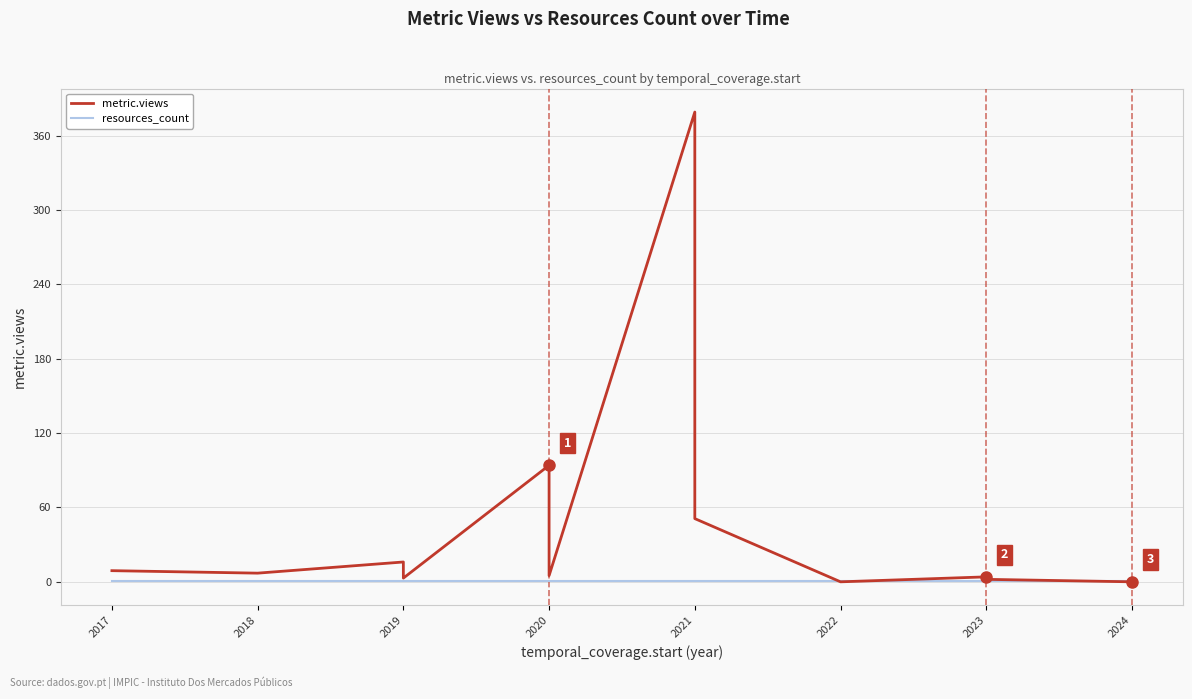

Does the chart display data point markers on the line(s)?

No